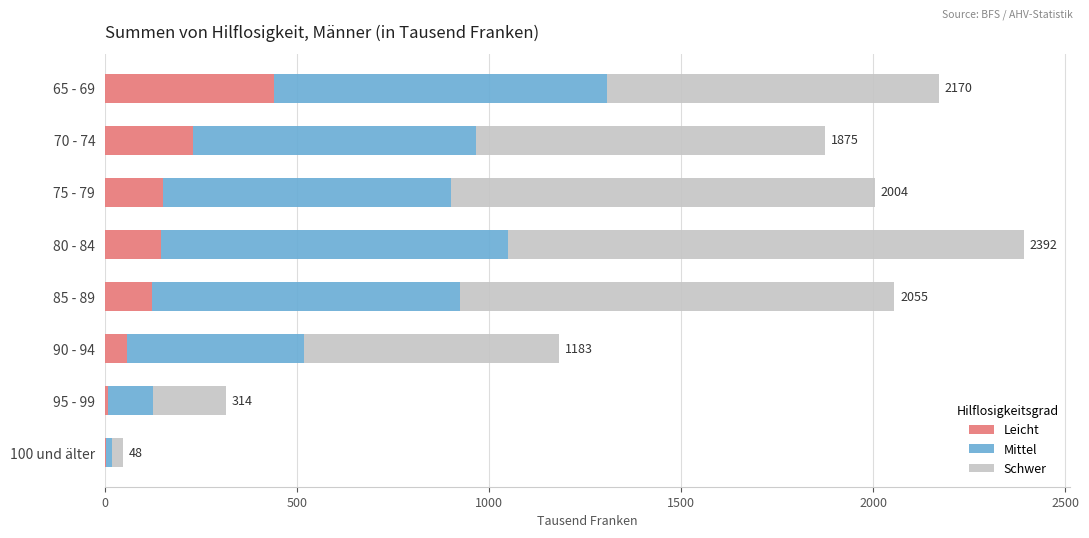

True or false: Leicht has a value of 152 at 75 - 79.

True